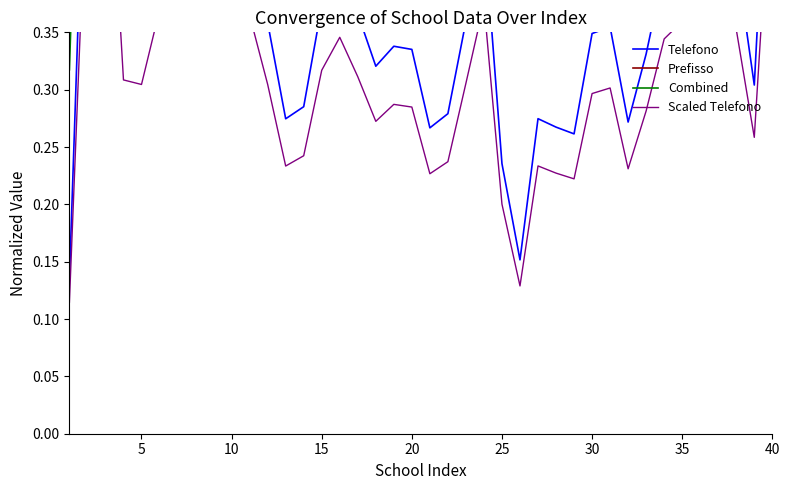

Reading left to right, transcribe all the data shown in this chart.

Telefono: 0.1	0.6	0.7	0.4	0.4	0.4	0.4	0.7	0.7	0.4	0.4	0.4	0.3	0.3	0.4	0.4	0.4	0.3	0.3	0.3	0.3	0.3	0.4	0.4	0.2	0.2	0.3	0.3	0.3	0.3	0.4	0.3	0.3	0.4	0.4	0.7	0.7	0.4	0.3	0.6
Prefisso: 0.5	1.0	1.0	1.0	1.0	1.0	1.0	1.0	1.0	1.0	1.0	1.0	1.0	1.0	1.0	1.0	1.0	1.0	1.0	1.0	1.0	1.0	1.0	1.0	1.0	1.0	1.0	1.0	1.0	1.0	1.0	1.0	1.0	1.0	1.0	1.0	1.0	1.0	1.0	1.0
Combined: 0.3	0.8	0.8	0.7	0.7	0.7	0.7	0.8	0.9	0.7	0.7	0.7	0.6	0.6	0.7	0.7	0.7	0.7	0.7	0.7	0.6	0.6	0.7	0.7	0.6	0.6	0.6	0.6	0.6	0.7	0.7	0.6	0.7	0.7	0.7	0.9	0.9	0.7	0.7	0.8
Scaled Telefono: 0.1	0.5	0.6	0.3	0.3	0.4	0.4	0.6	0.6	0.4	0.4	0.3	0.2	0.2	0.3	0.3	0.3	0.3	0.3	0.3	0.2	0.2	0.3	0.4	0.2	0.1	0.2	0.2	0.2	0.3	0.3	0.2	0.3	0.3	0.4	0.6	0.6	0.4	0.3	0.5